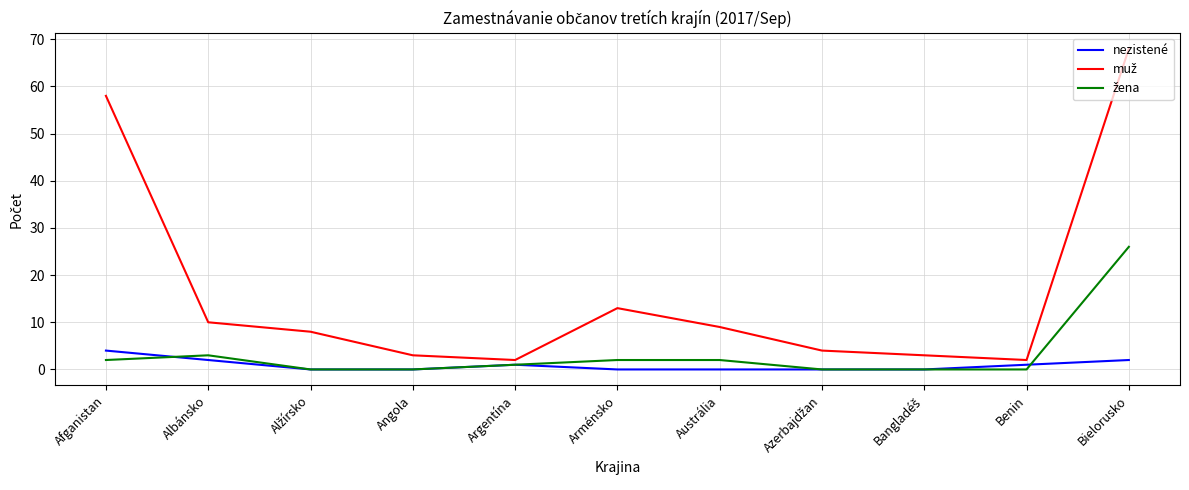

Which category has the highest value across all series?

Bielorusko